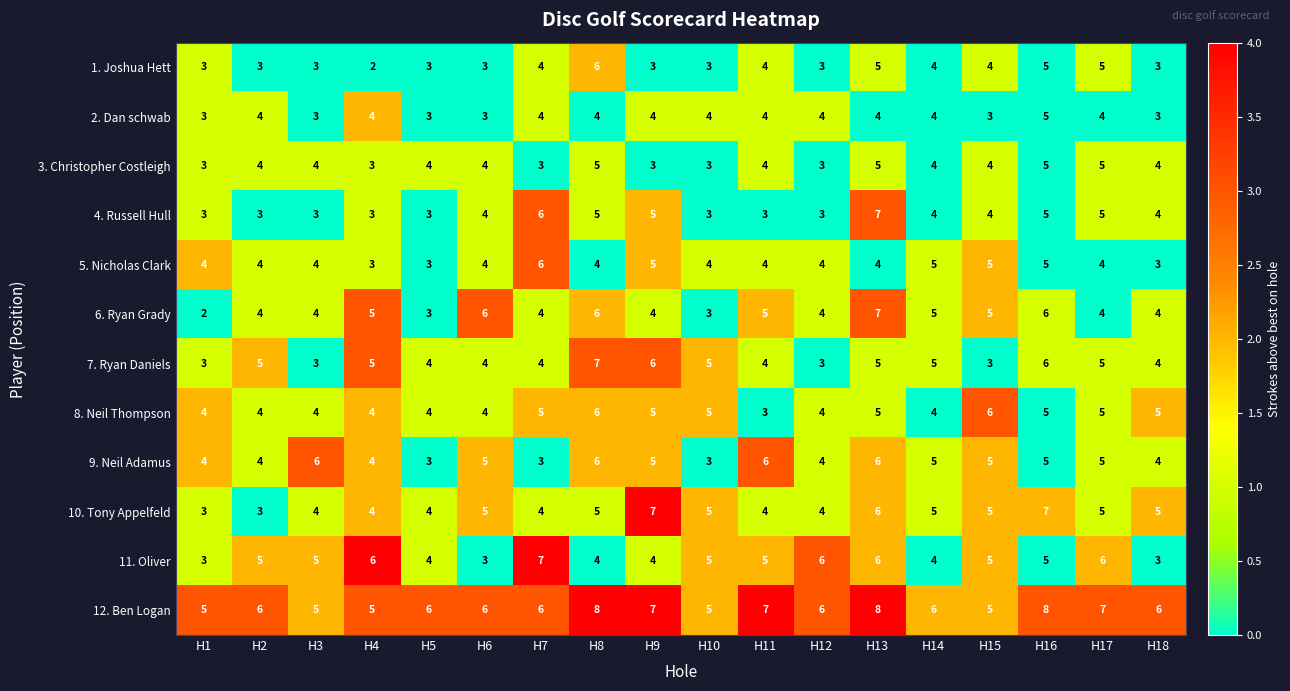

What is the difference between the maximum and minimum values in the 1. Joshua Hett series?

4